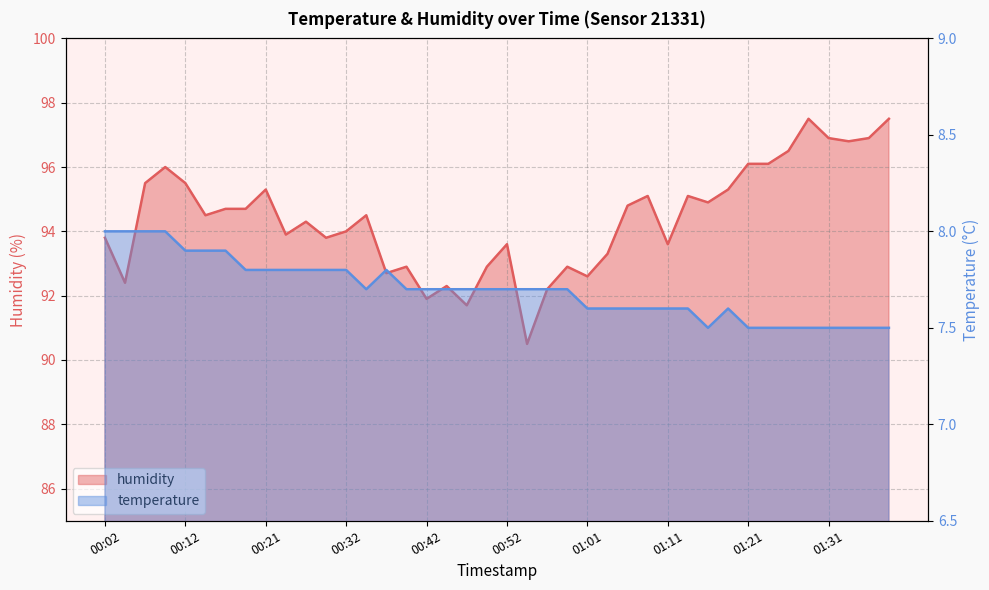

What is the value of the humidity point at the 16th from the left?

92.9